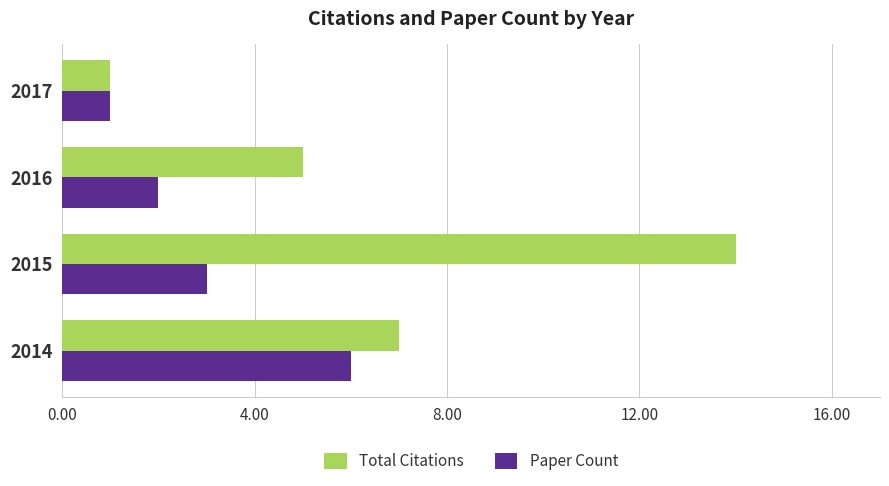

What is the sum of all Total Citations values?

27